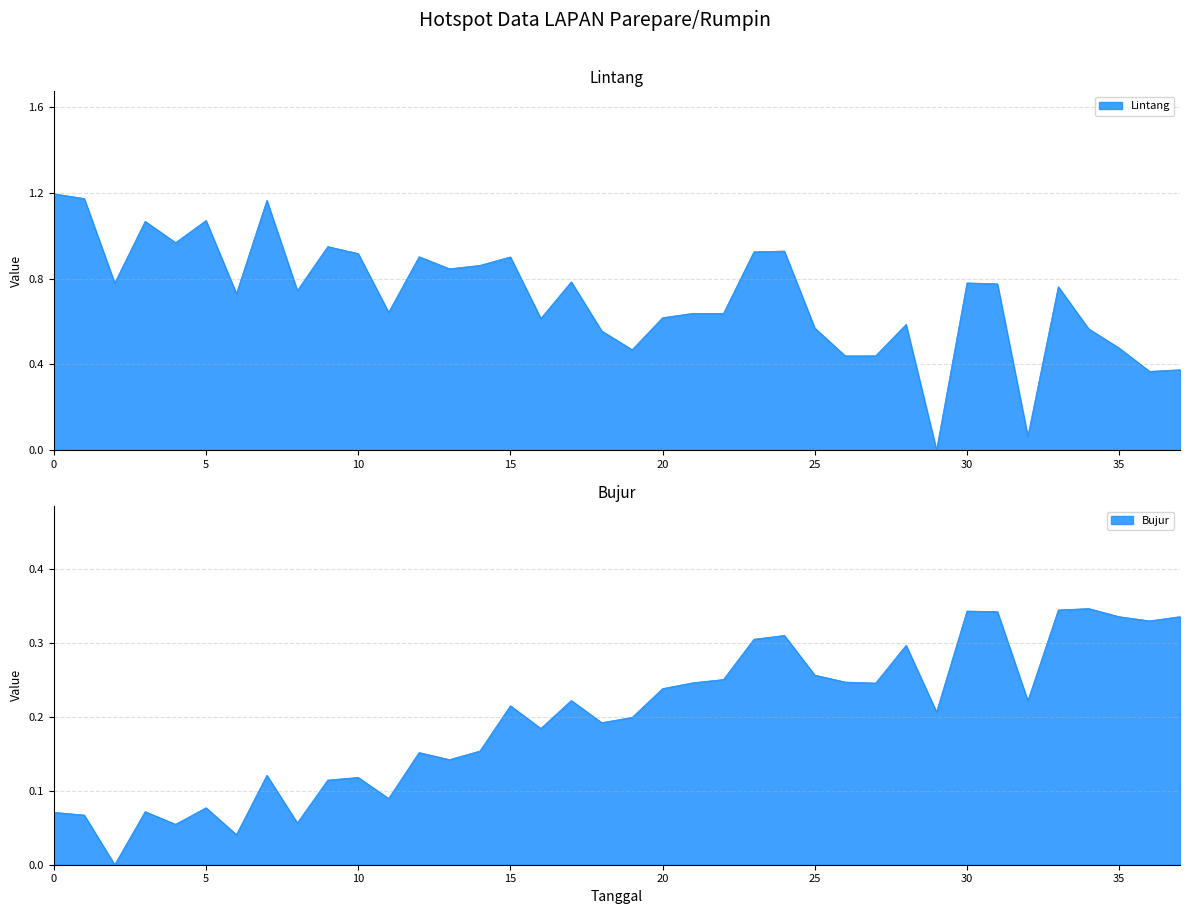

How many values in Lintang are above zero?

37